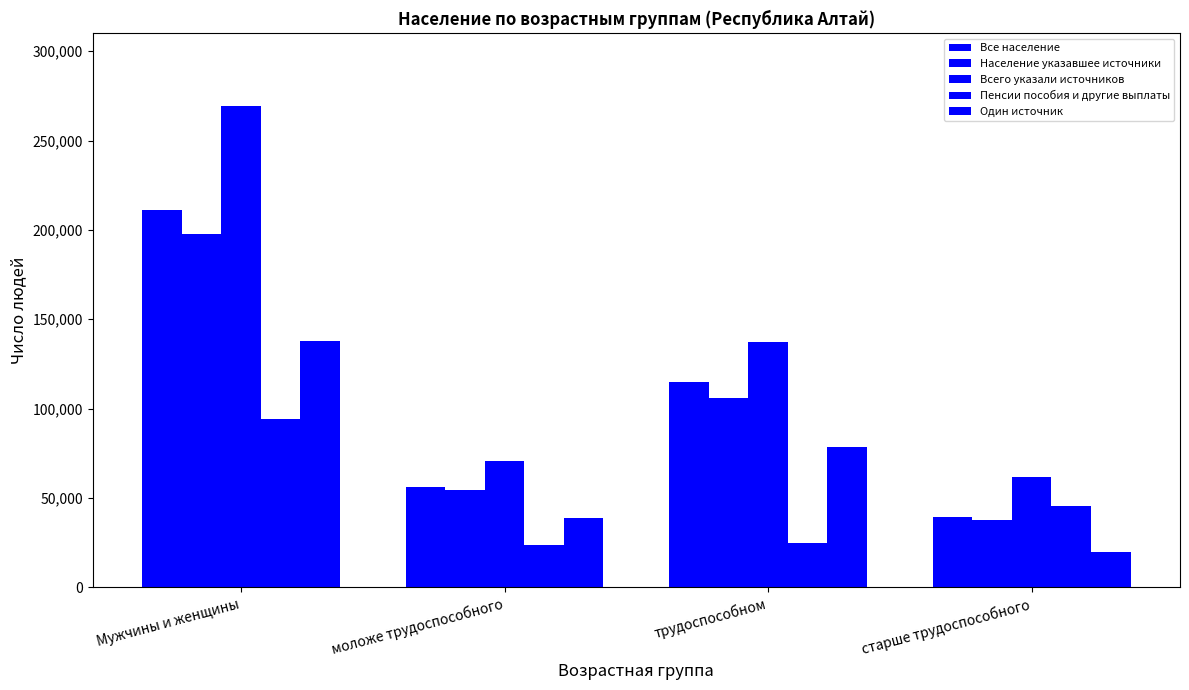

How many distinct data groups are displayed?

5